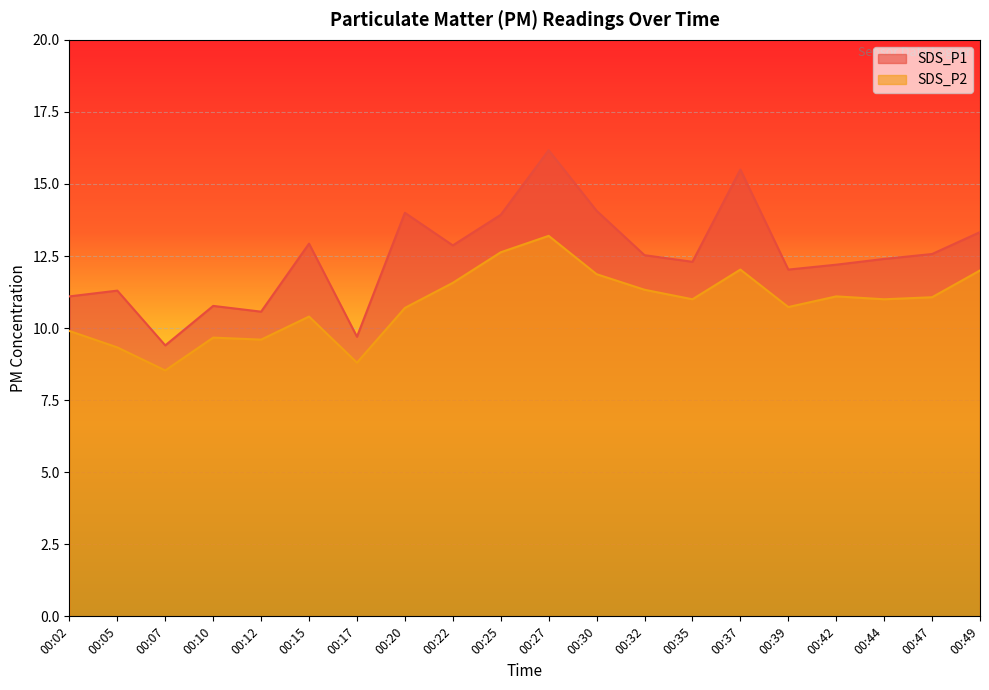

What is the difference between the SDS_P2 values at 00:15 and 00:22?

1.2